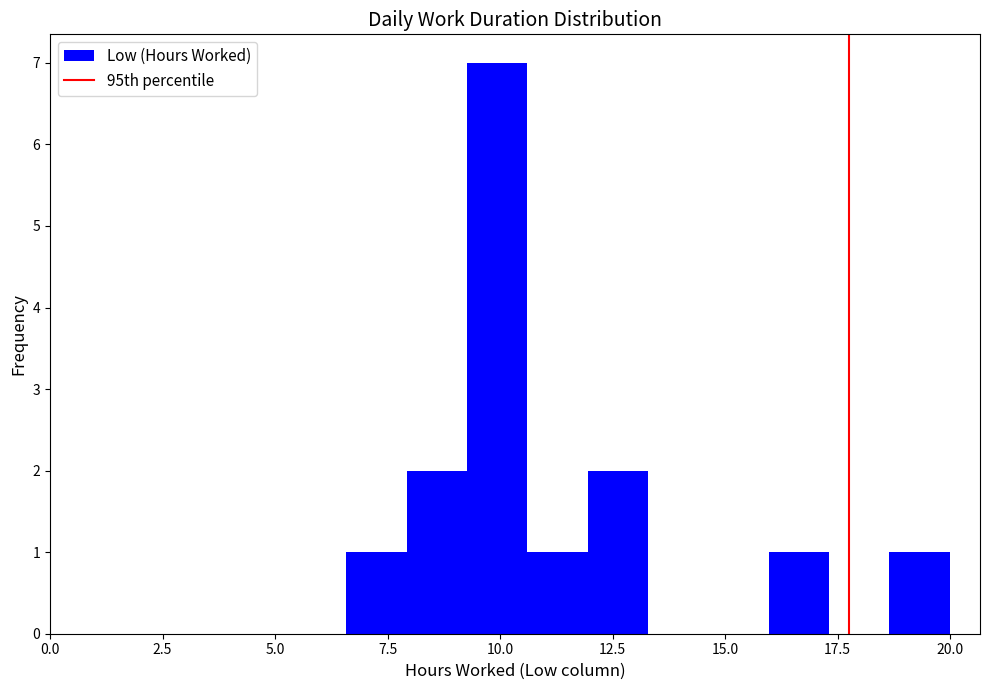

Around what value on the x-axis is the tallest bar? Give the approximate position of its centre, as read against the axis.

10.0